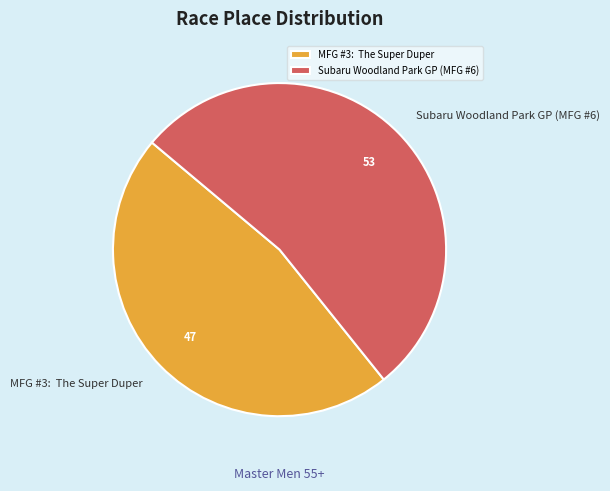

How many slices are in this pie chart?

2